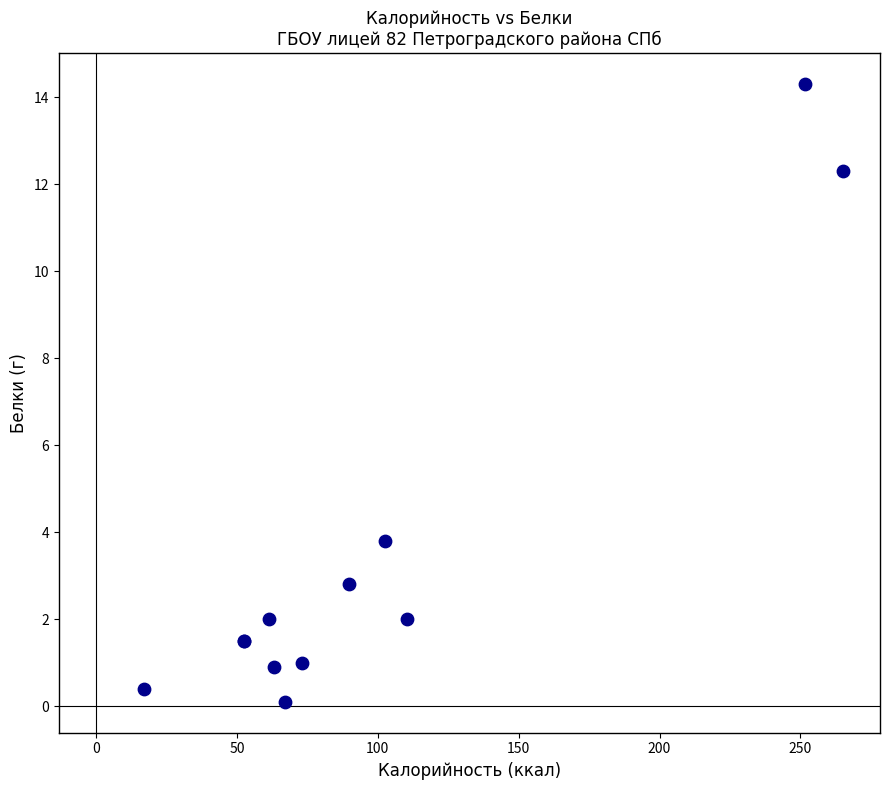

What Y value in the scatter plot is closest to 7?

3.8